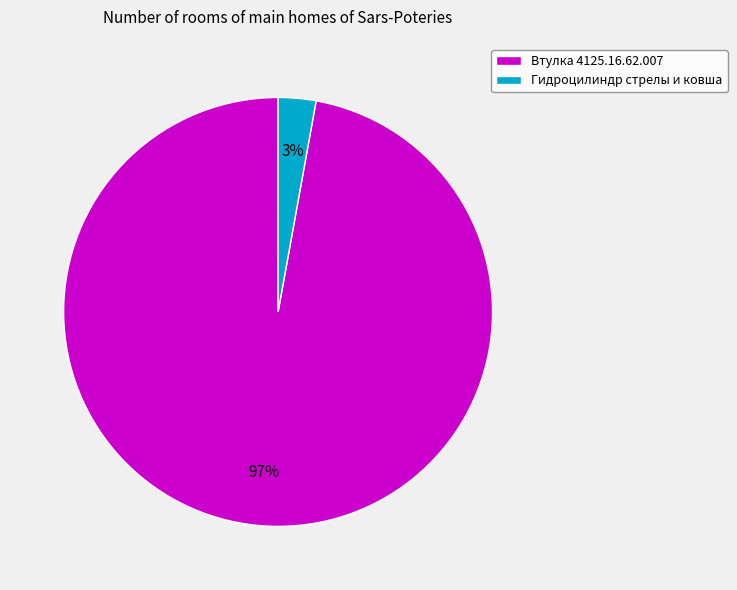

To the nearest percent, what percentage of the pie is Гидроцилиндр стрелы и ковша?

3%